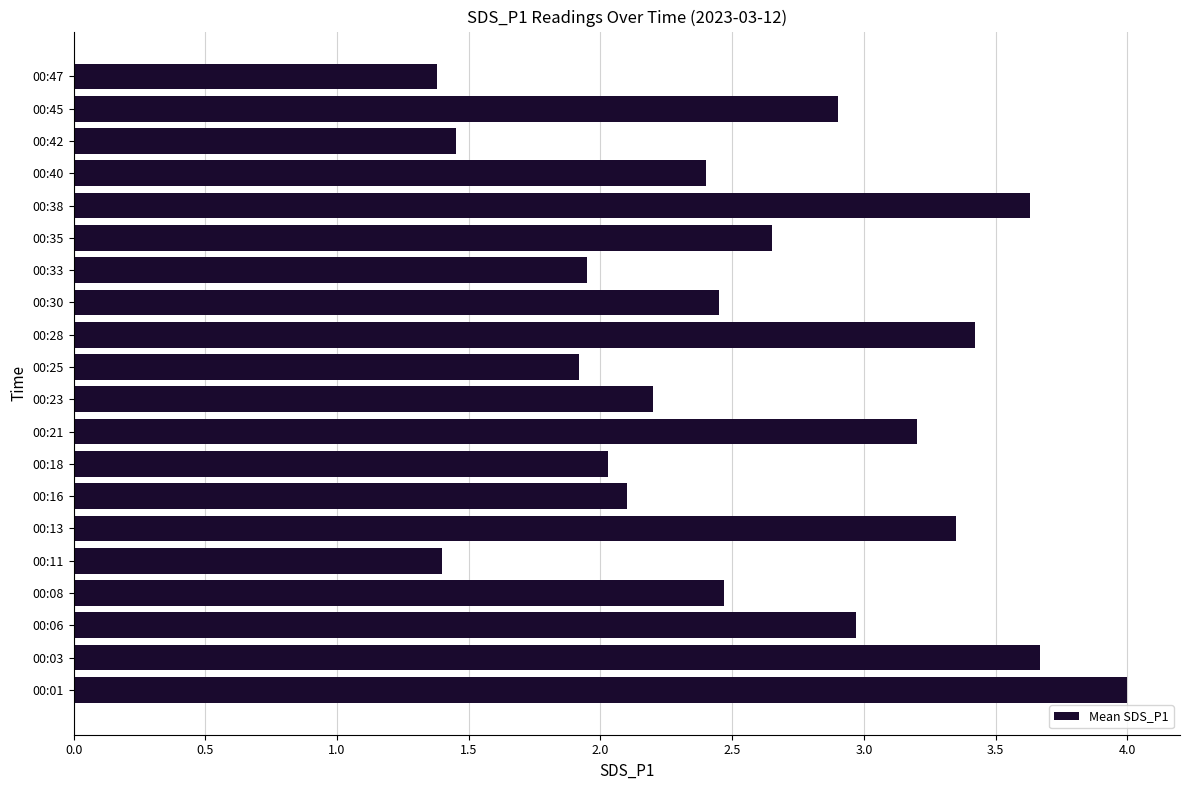

Approximately how many times larger is the value at 00:45 compared to 00:11?

2.1